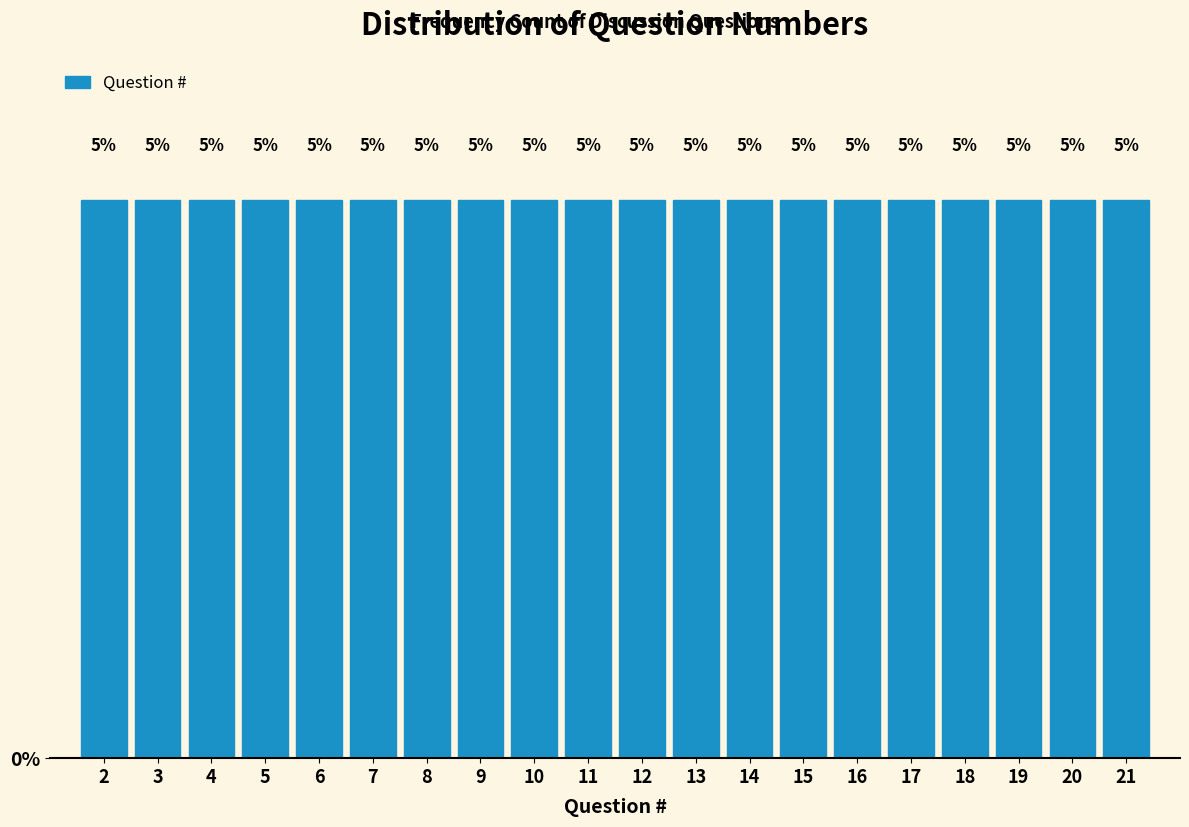

Reading left to right, list every bar in this chart as the range it spans on the x-axis followed by its height.

1.5 to 2.5: 5
2.5 to 3.5: 5
3.5 to 4.5: 5
4.5 to 5.5: 5
5.5 to 6.5: 5
6.5 to 7.5: 5
7.5 to 8.5: 5
8.5 to 9.5: 5
9.5 to 10.5: 5
10.5 to 11.5: 5
11.5 to 12.5: 5
12.5 to 13.5: 5
13.5 to 14.5: 5
14.5 to 15.5: 5
15.5 to 16.5: 5
16.5 to 17.5: 5
17.5 to 18.5: 5
18.5 to 19.5: 5
19.5 to 20.5: 5
20.5 to 21.5: 5